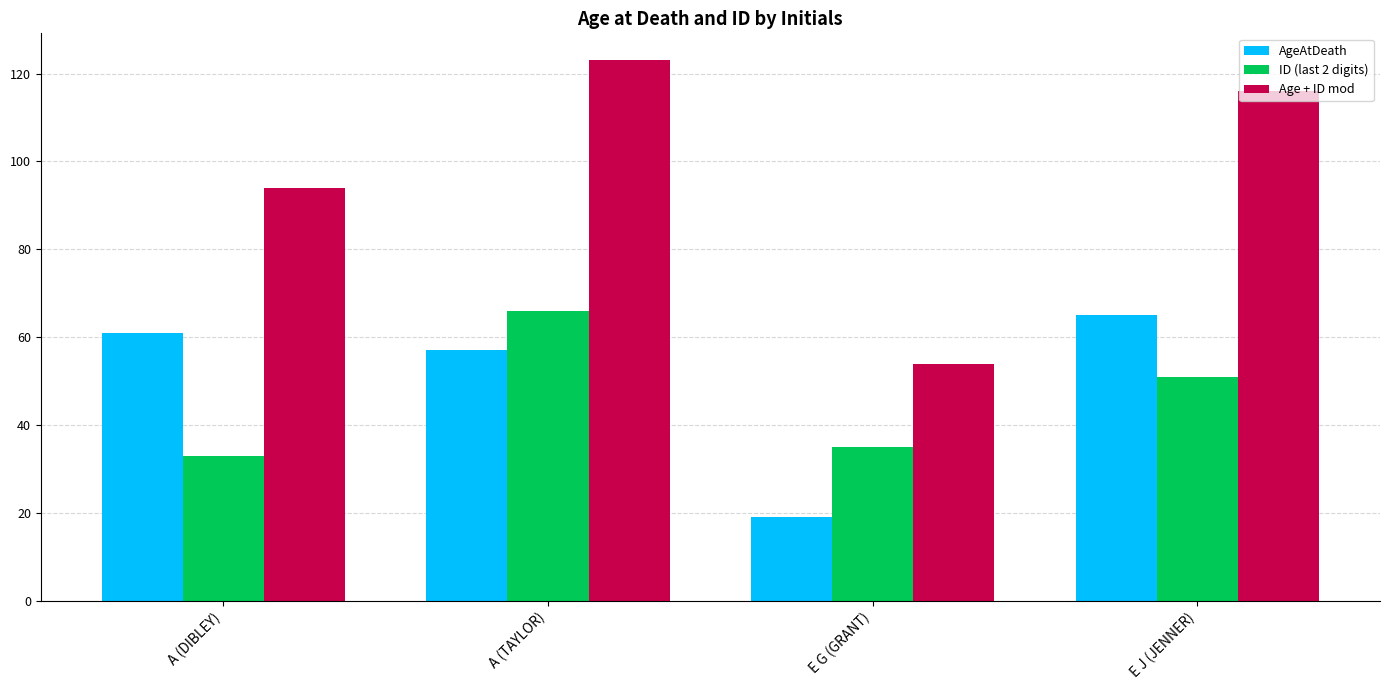

Is it true that ID (last 2 digits) equals 42 at A (TAYLOR)?

False